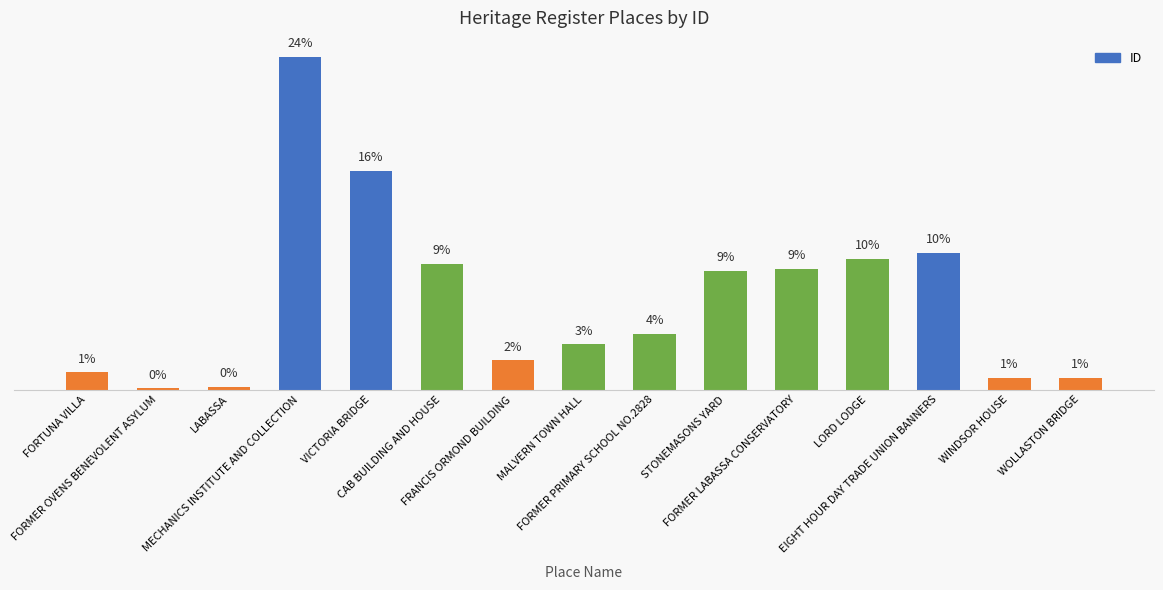

What is the label of the 6th bar from the right?

STONEMASONS YARD